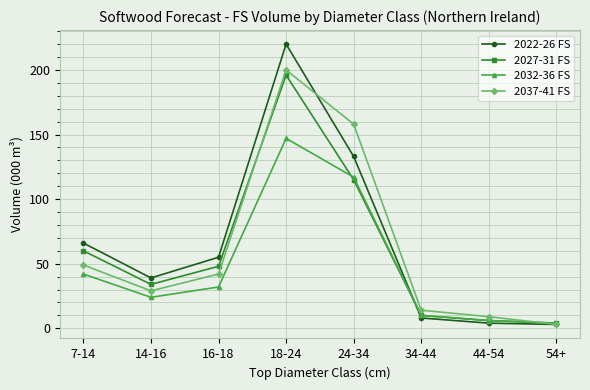

Rank the series by their maximum value, from highest to lowest.

2022-26 FS, 2037-41 FS, 2027-31 FS, 2032-36 FS